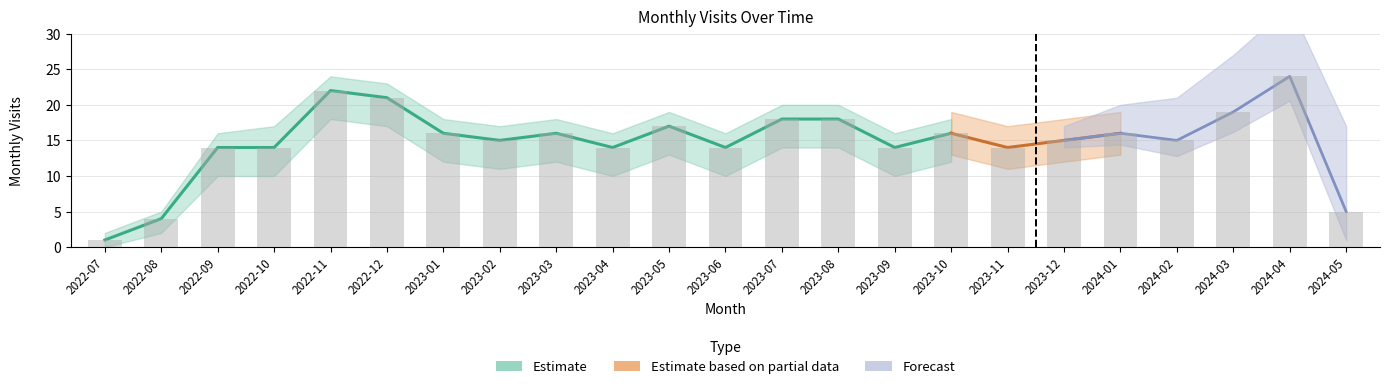

At which category does the chart reach its peak across all series?

2024-04